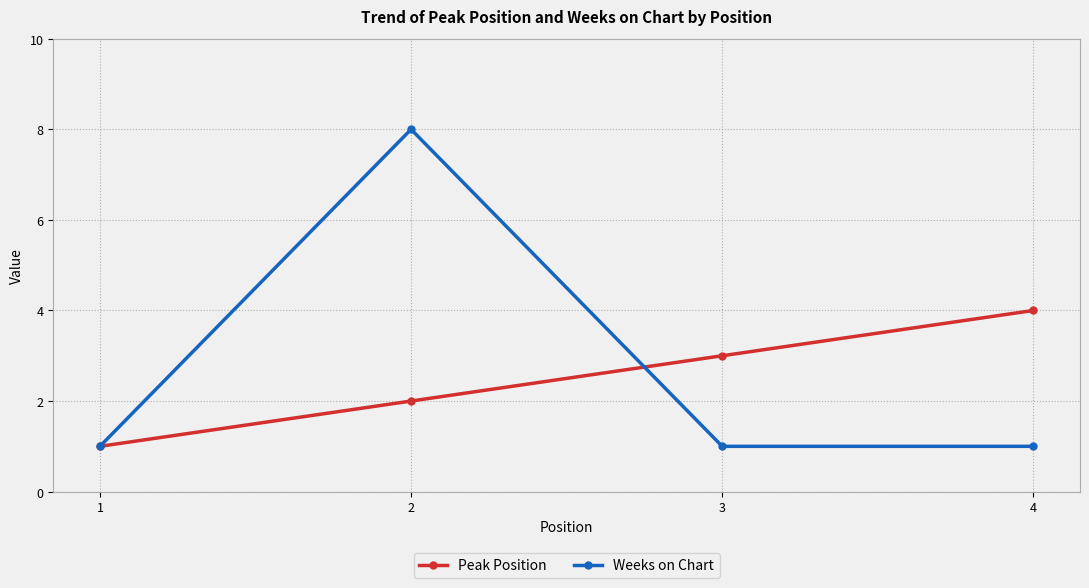

How many interior local peaks does the Weeks on Chart series have?

1